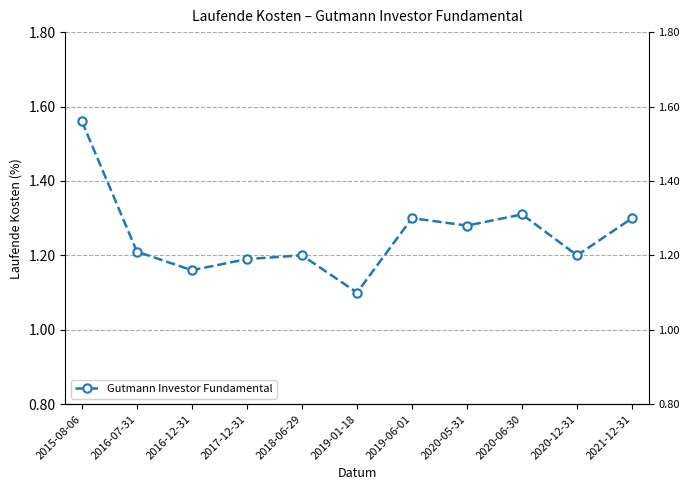

Is it true that the value at 2020-05-31 is 0.6?

False